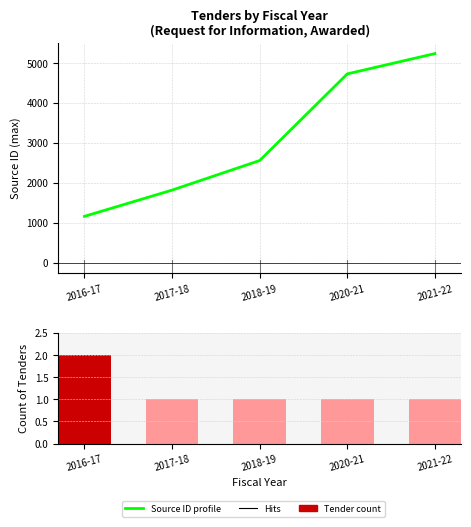

What is the spread (max minus min) of values at 2018-19?

2561